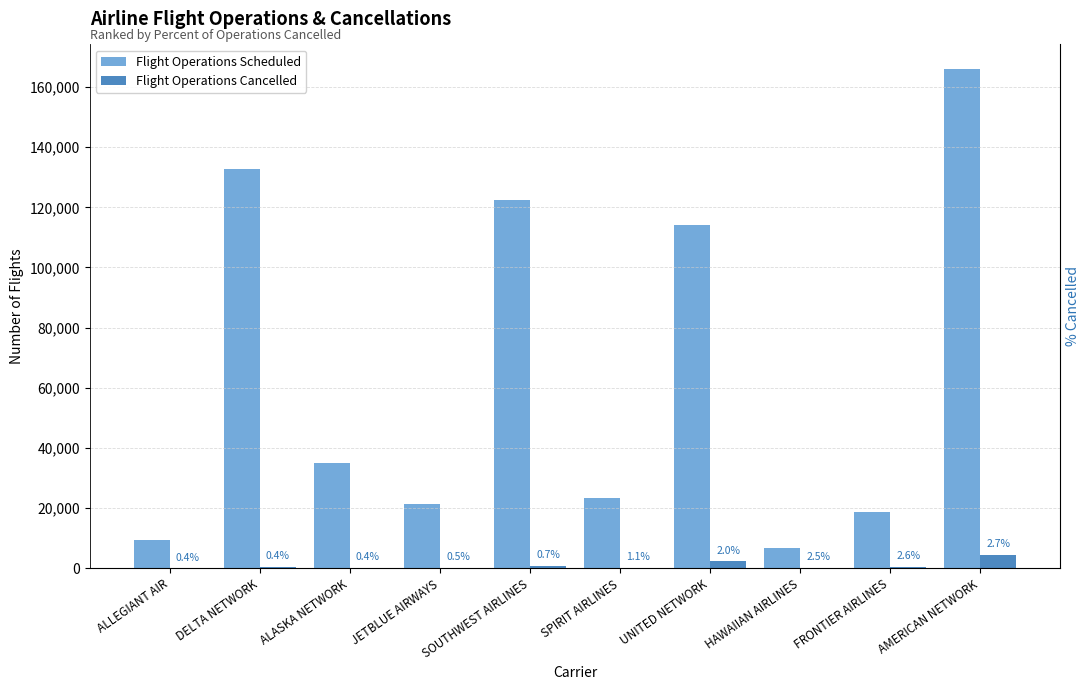

Rank the series by their average value, from highest to lowest.

Flight Operations Scheduled, Flight Operations Cancelled